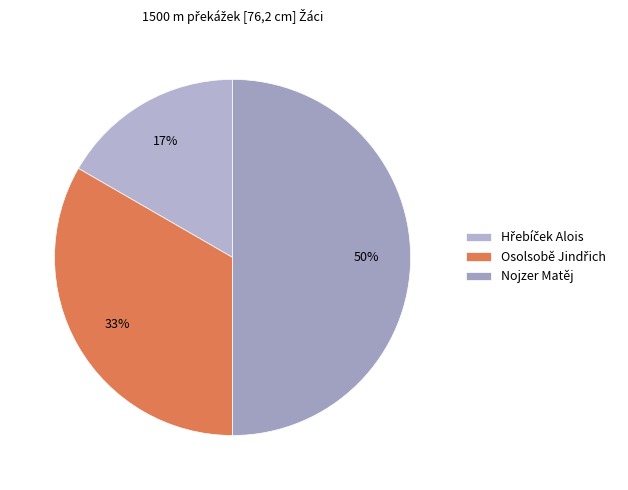

To the nearest percent, what percentage of the pie is Nojzer Matěj?

50%